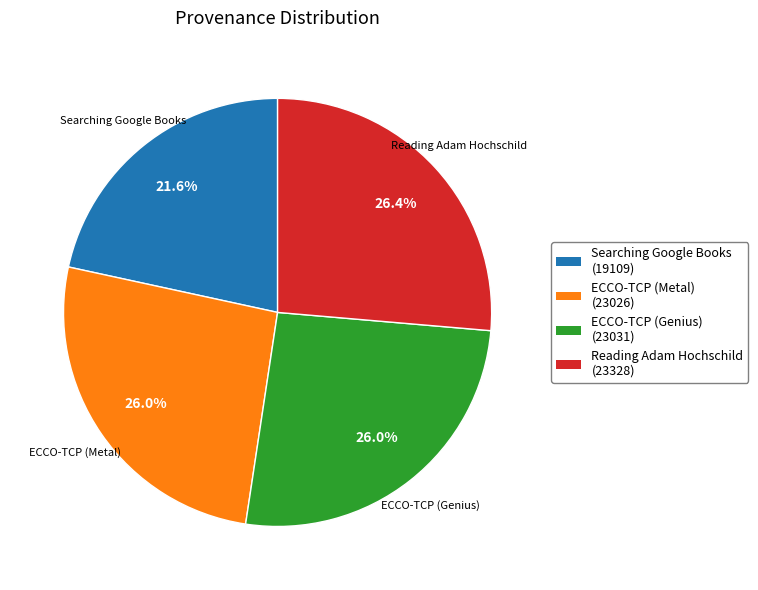

Is it true that Reading Adam Hochschild is 26% of the pie?

True